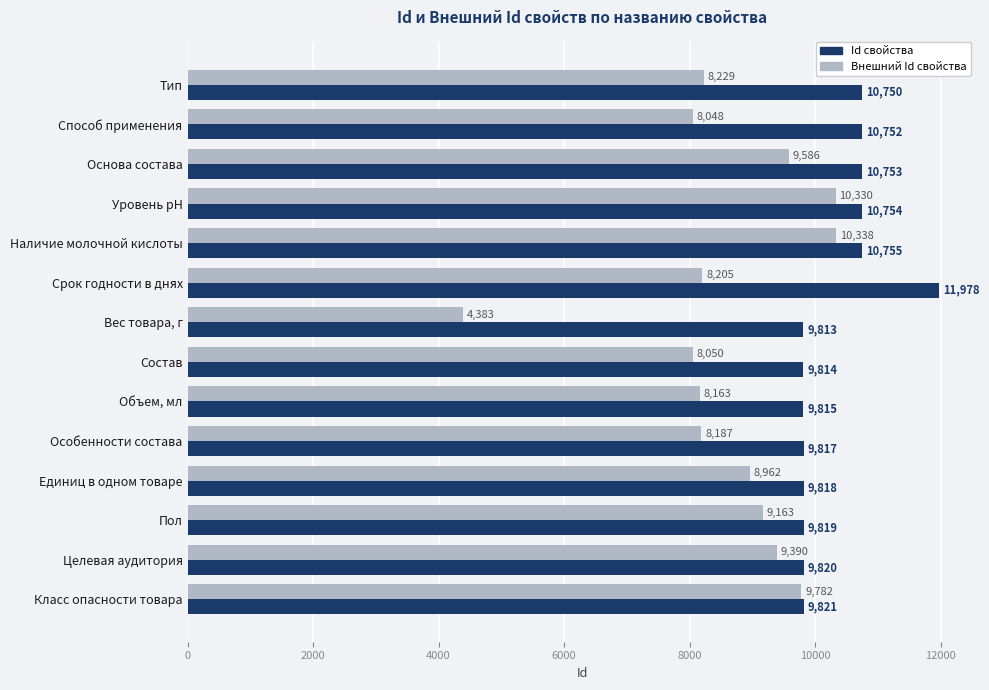

At how many categories does at least one series exceed 8762?

14